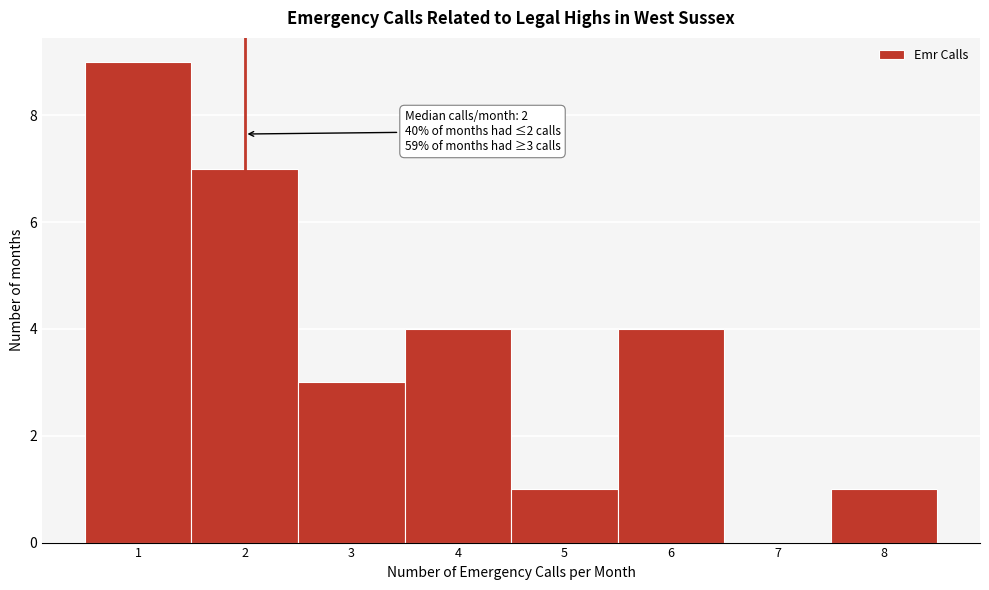

Over which range of the x-axis is the bar tallest?

0.5 to 1.5